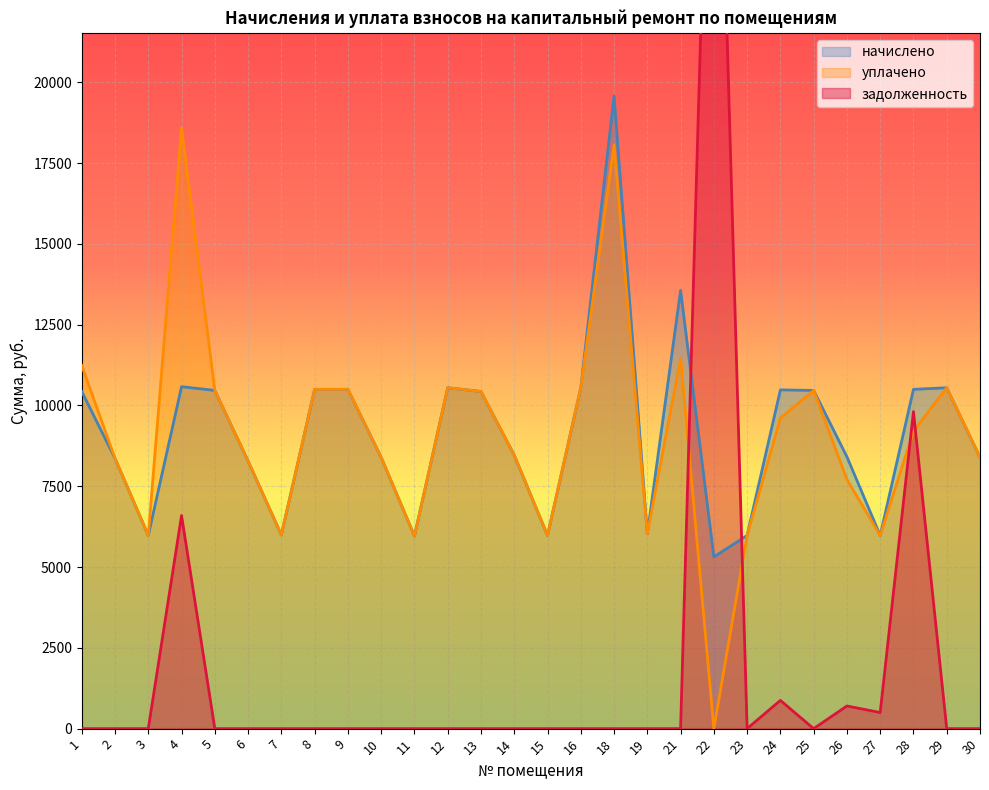

Is the value of начислено at 15 greater than the value of уплачено at 5?

No